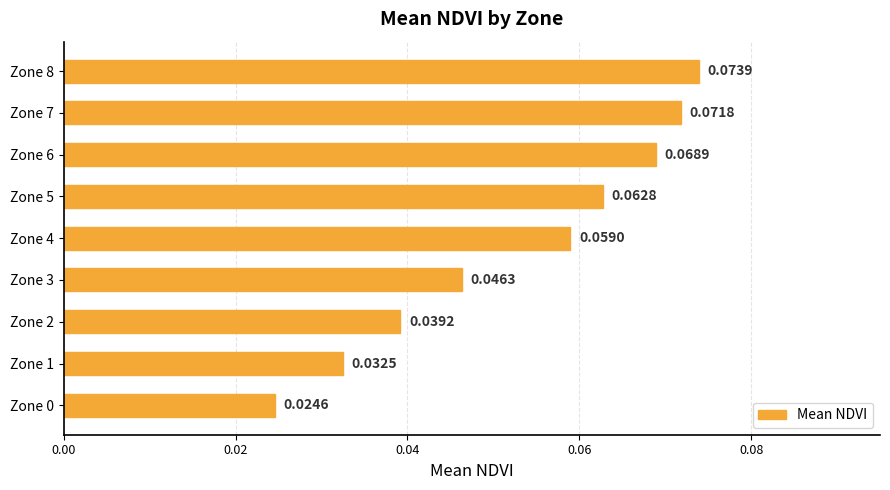

What is the sum of all values?

0.5